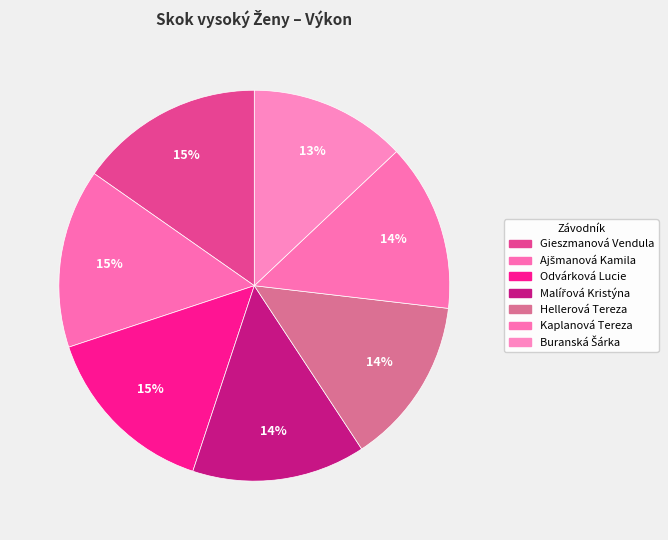

How many slices are in this pie chart?

7